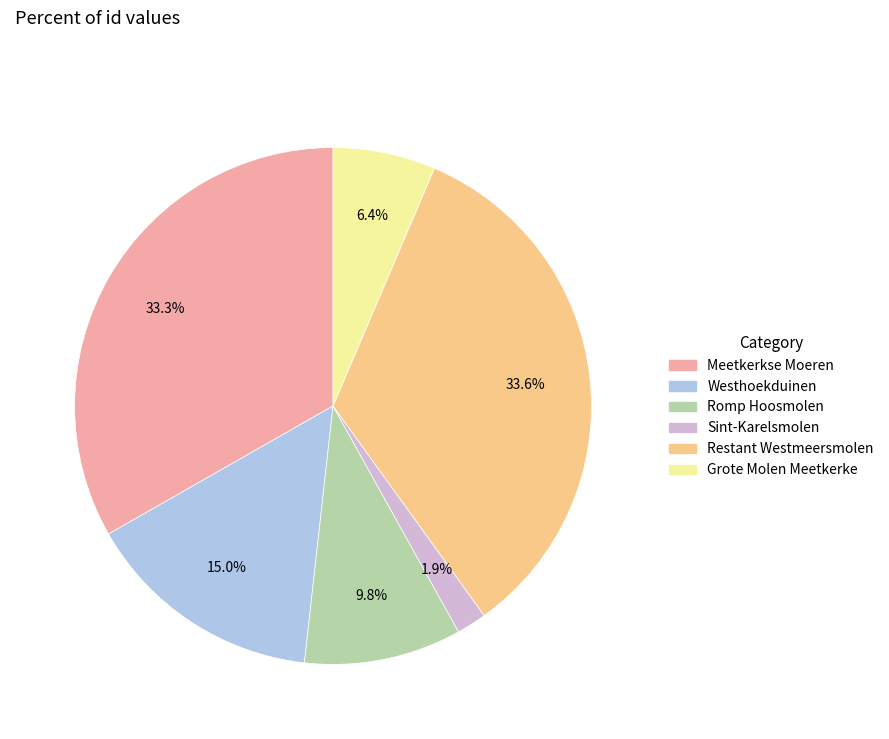

What percentage is the Sint-Karelsmolen slice, to the nearest percent?

2%